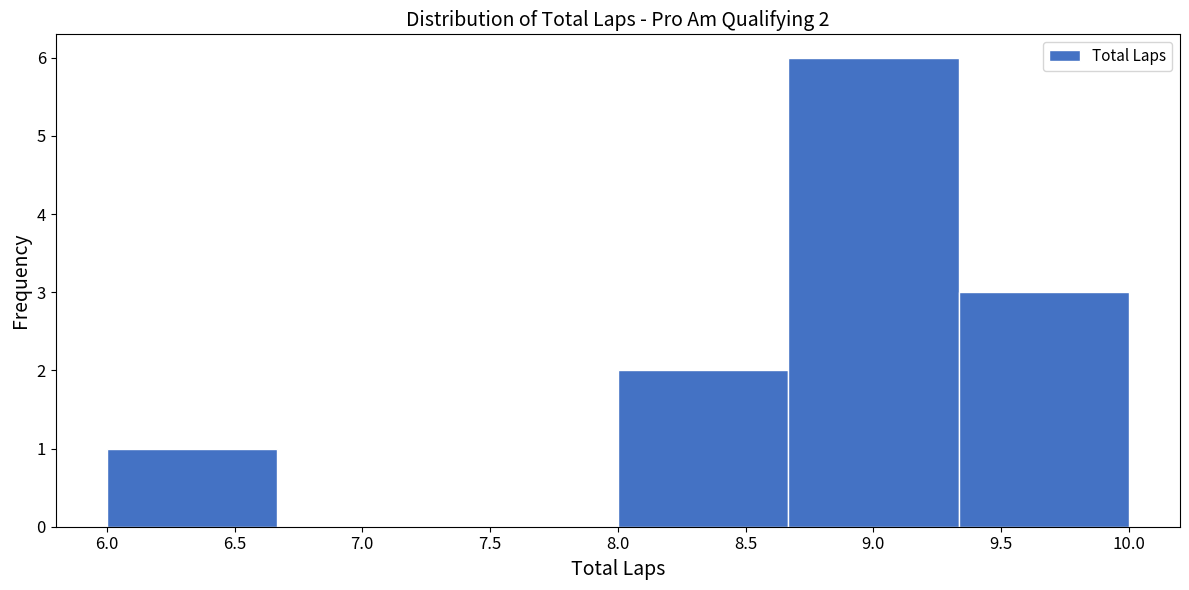

Which range on the x-axis has the tallest bar?

8.65 to 9.35